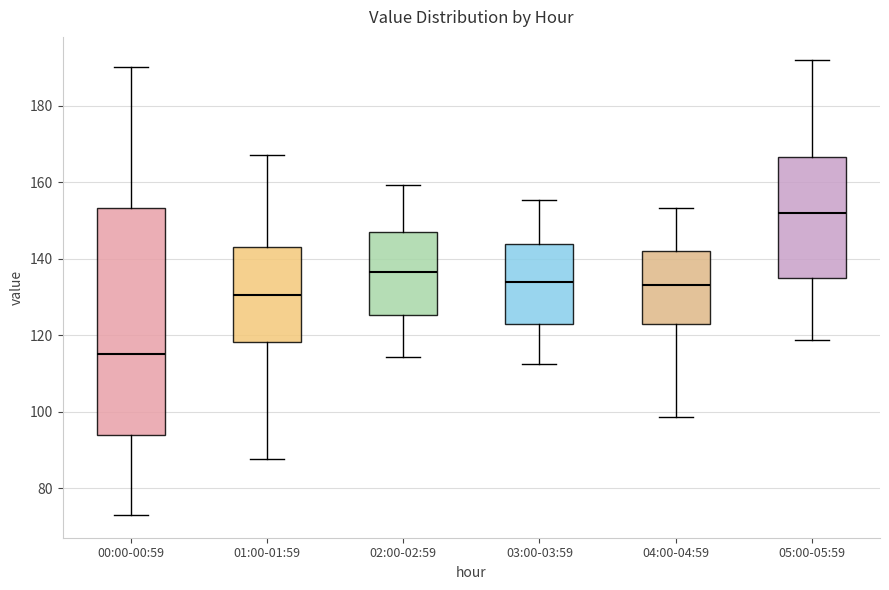

Reading left to right, transcribe this box plot: for each box, give where its median line is, the range the box spans, and where its two whiskers end, as read against the y-axis. The values are not printed on the chart, so give them approximately, as read against the axis.

00:00-00:59: median 116, box 94 to 154, whiskers 74 to 190
01:00-01:59: median 130, box 118 to 142, whiskers 88 to 168
02:00-02:59: median 136, box 126 to 148, whiskers 114 to 160
03:00-03:59: median 134, box 122 to 144, whiskers 112 to 156
04:00-04:59: median 134, box 122 to 142, whiskers 98 to 154
05:00-05:59: median 152, box 136 to 166, whiskers 118 to 192